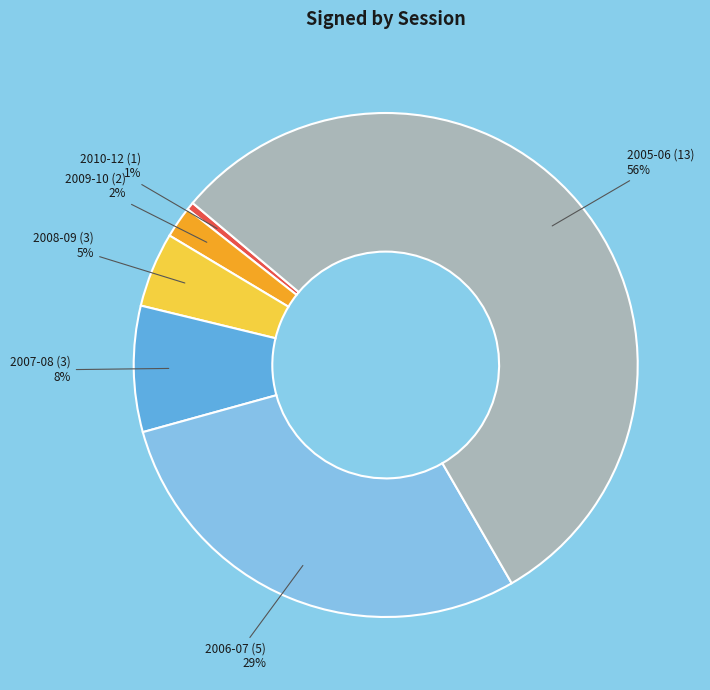

To the nearest percent, what is the average slice percentage?

17%